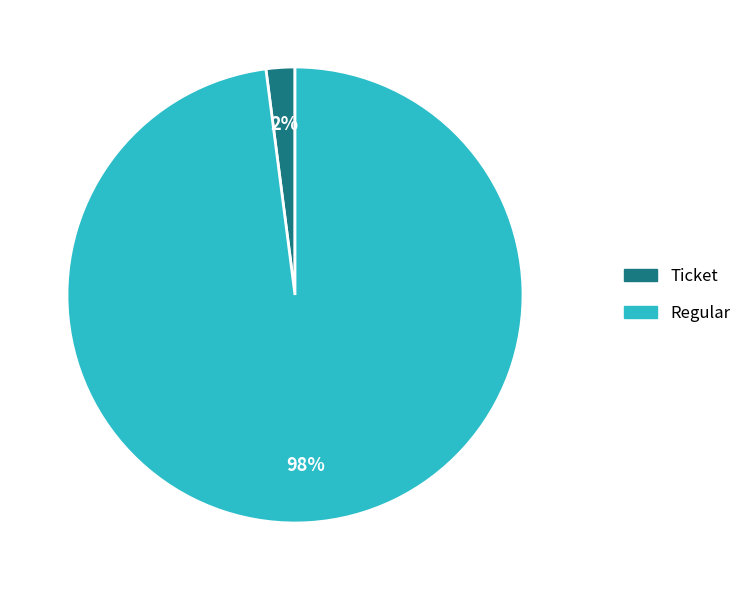

Does any single category account for the majority?

Yes